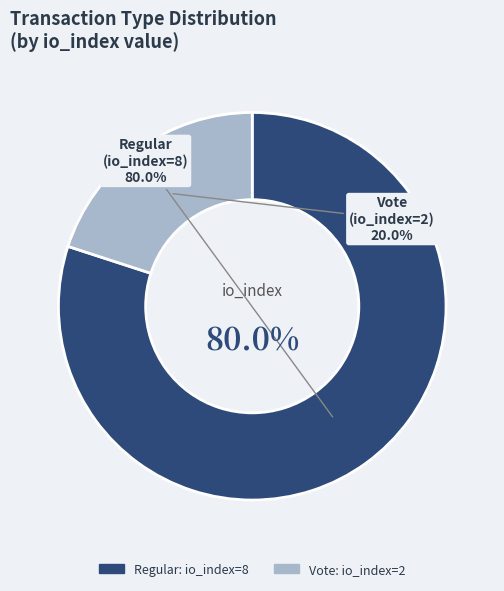

Is the sum of Vote (io_index=2) and Regular (io_index=8) greater than half?

Yes